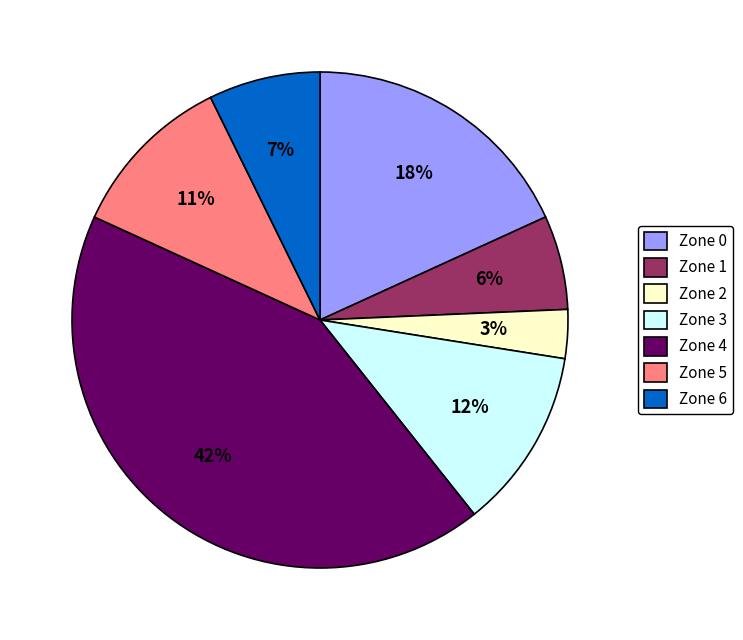

Combined, do Zone 5 and Zone 1 account for over 50%?

No